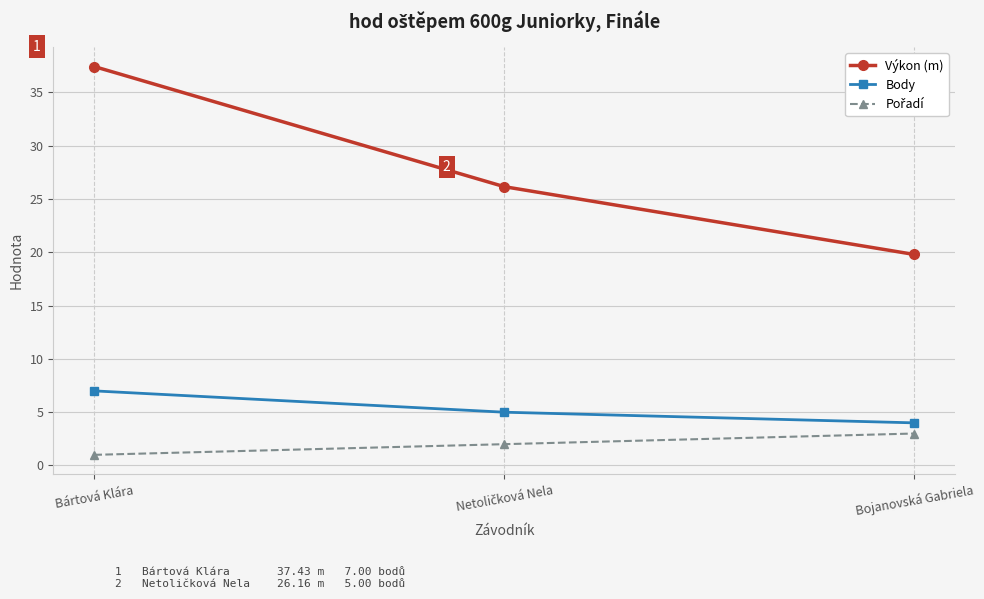

What is the label of the 3rd point from the left?

Bojanovská Gabriela